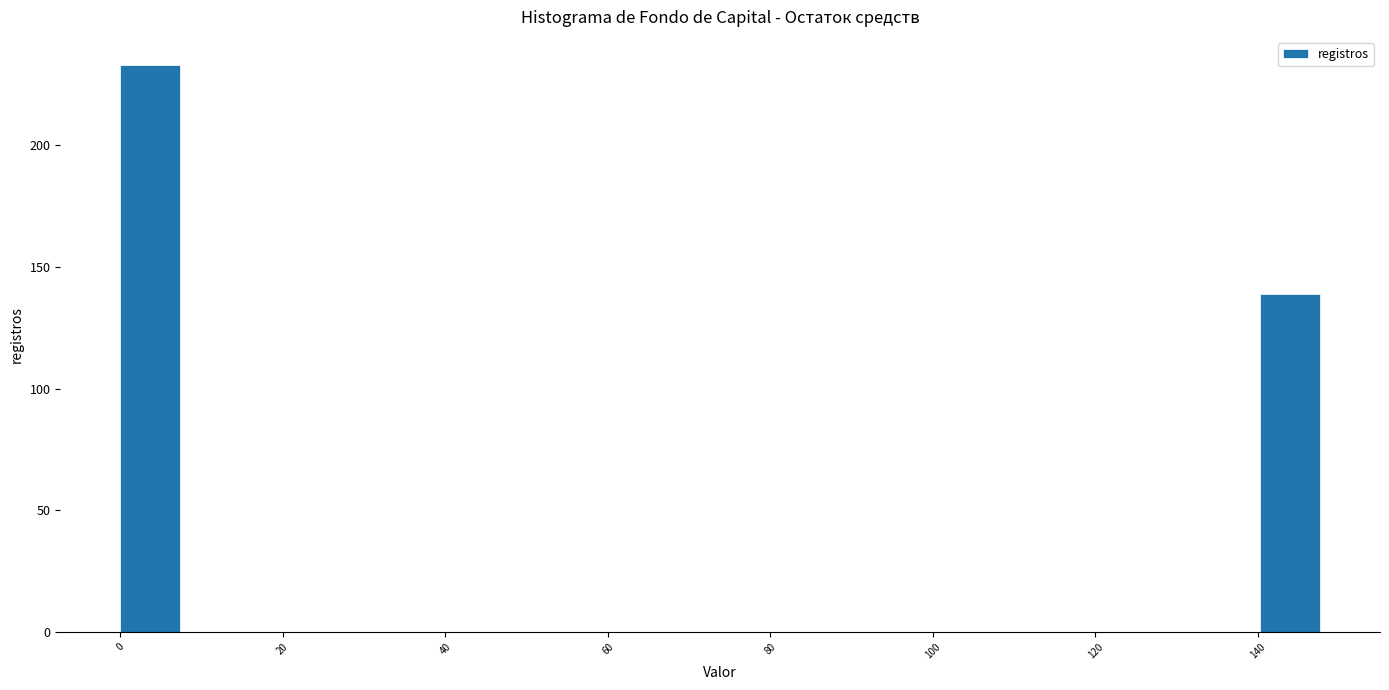

Around what value on the x-axis is the tallest bar? Give the approximate position of its centre, as read against the axis.

4